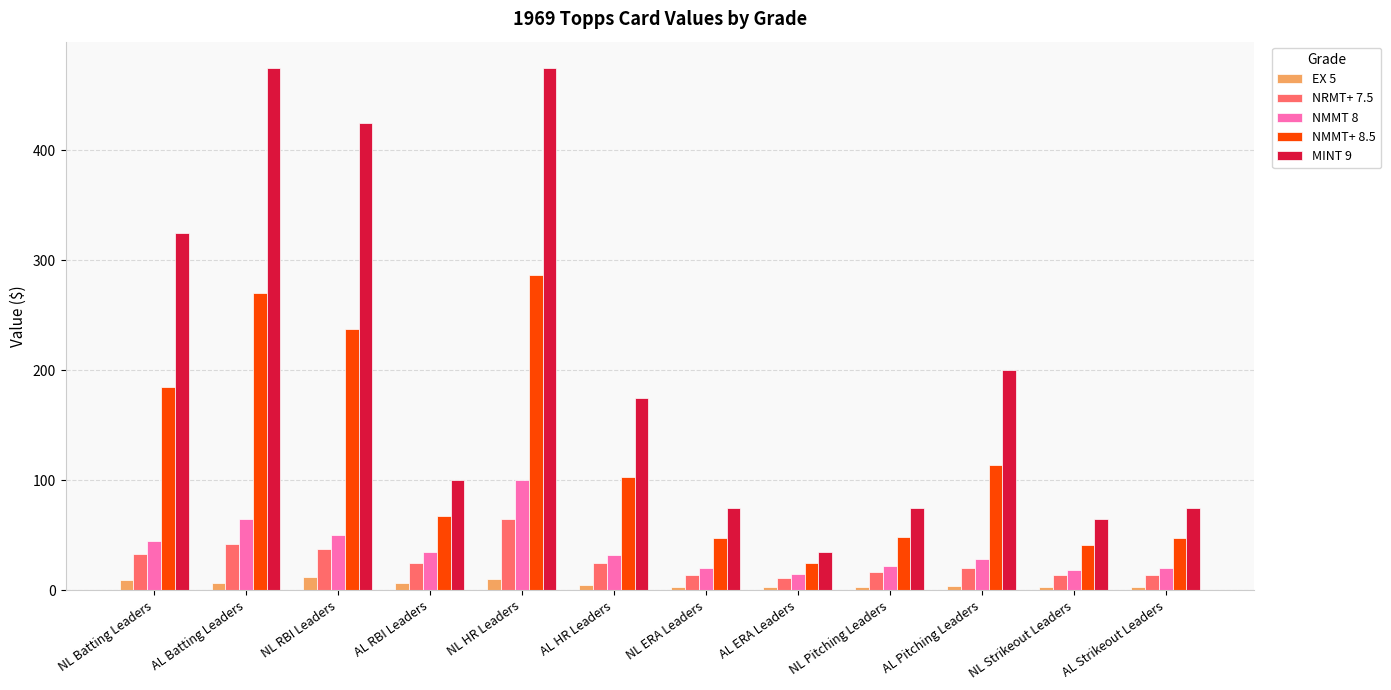

At which label does NRMT+ 7.5 first exceed 25?

NL Batting Leaders